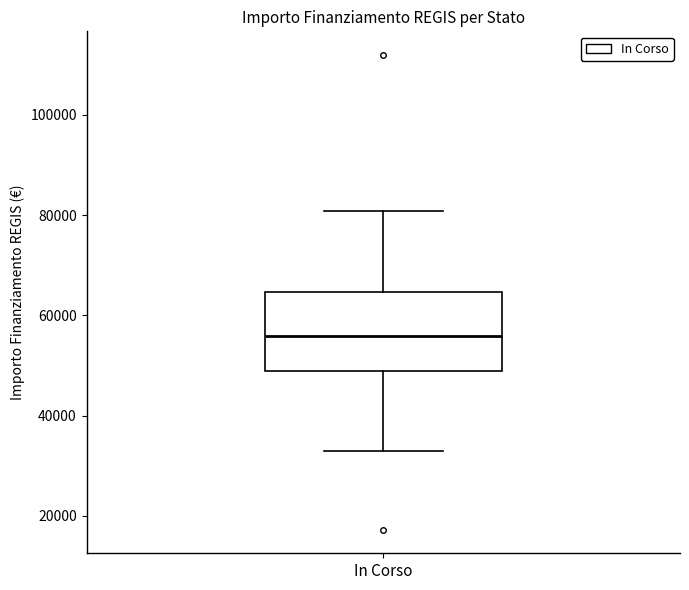

Transcribe this box plot: give where the median line is, the range the box spans, and where the two whiskers end, as read against the y-axis. The values are not printed on the chart, so give them approximately, as read against the axis.

median 56000, box 50000 to 64000, whiskers 32000 to 80000